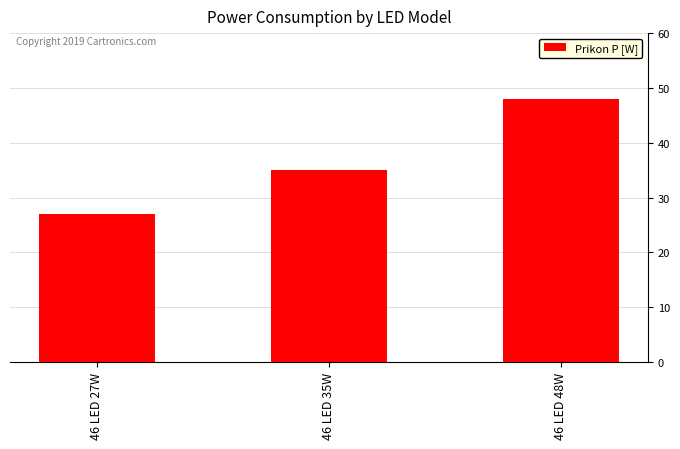

Reading left to right, list all the values displayed in this chart.

46 LED 27W=27	46 LED 35W=35	46 LED 48W=48